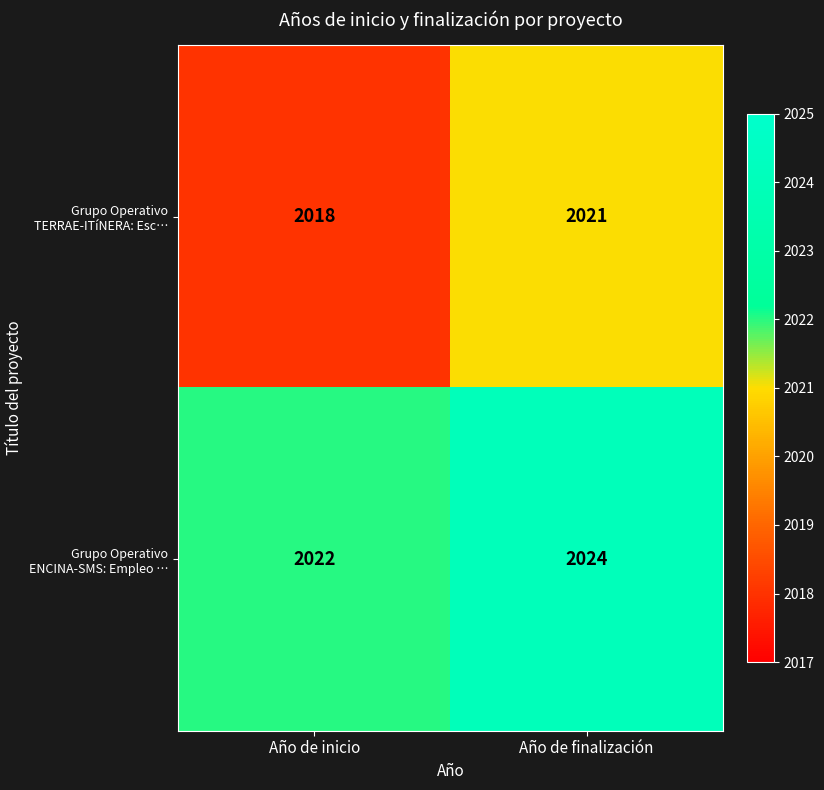

What is the difference between the maximum and minimum values in the Grupo Operativo TERRAE-ITíNERA: Esc… series?

3